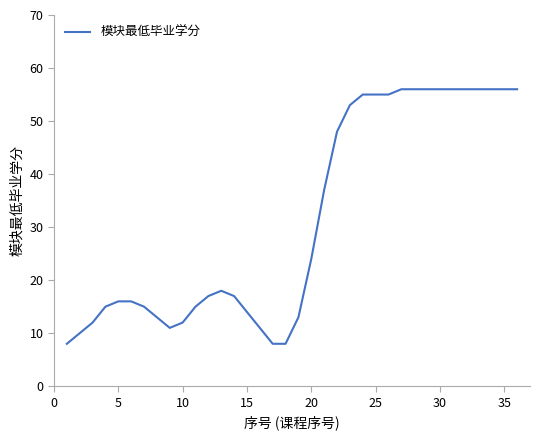

What is the greatest value displayed?

56